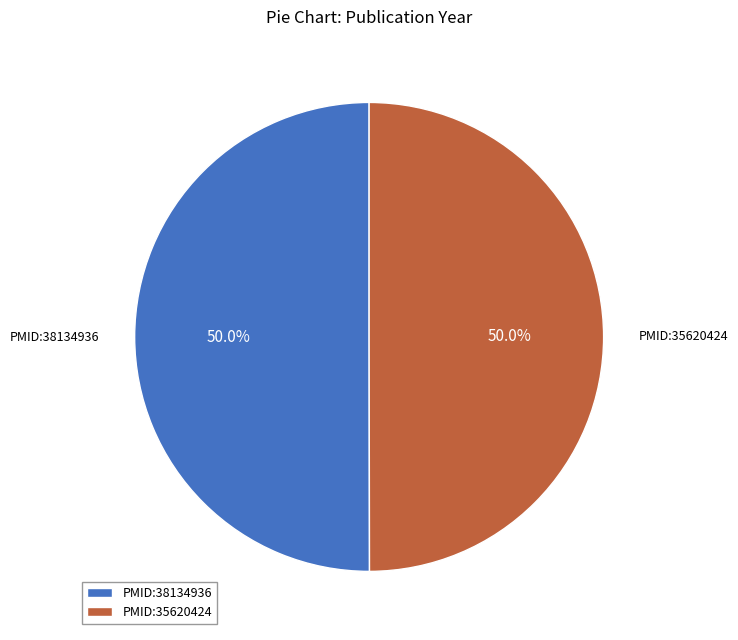

To the nearest percent, what percentage of the pie is PMID:38134936?

50%